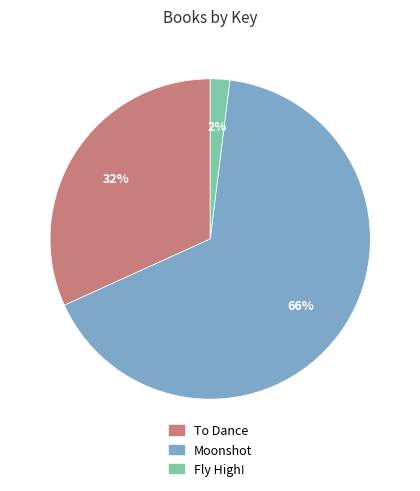

To the nearest percent, what is the difference between the Moonshot and To Dance slice percentages?

34%